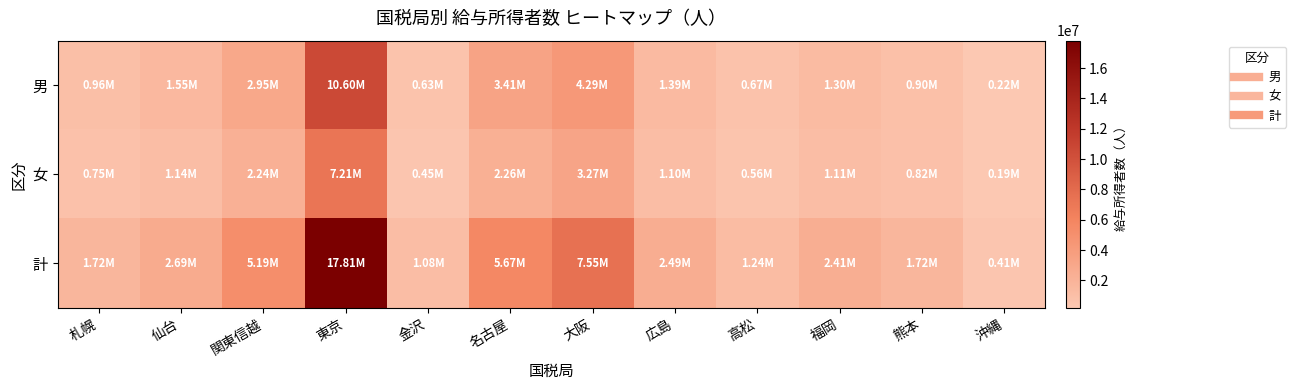

Which series has the largest total across all categories?

計